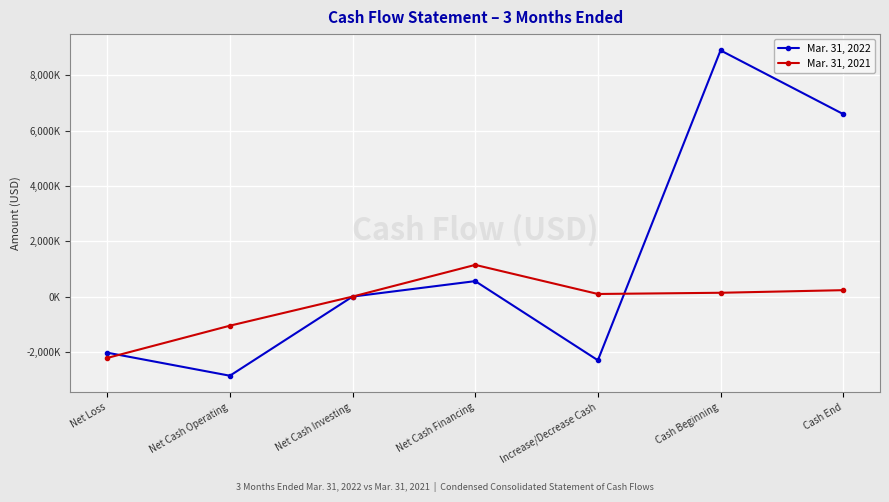

Is the value of Mar. 31, 2022 at Increase/Decrease Cash greater than the value of Mar. 31, 2021 at Net Loss?

No